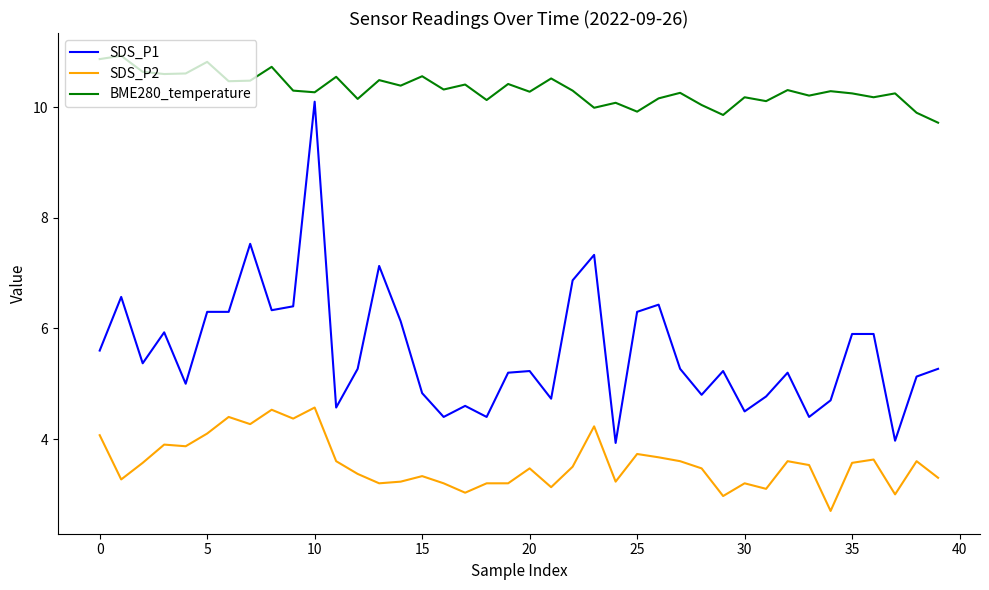

Which series has the widest spread of values?

SDS_P1